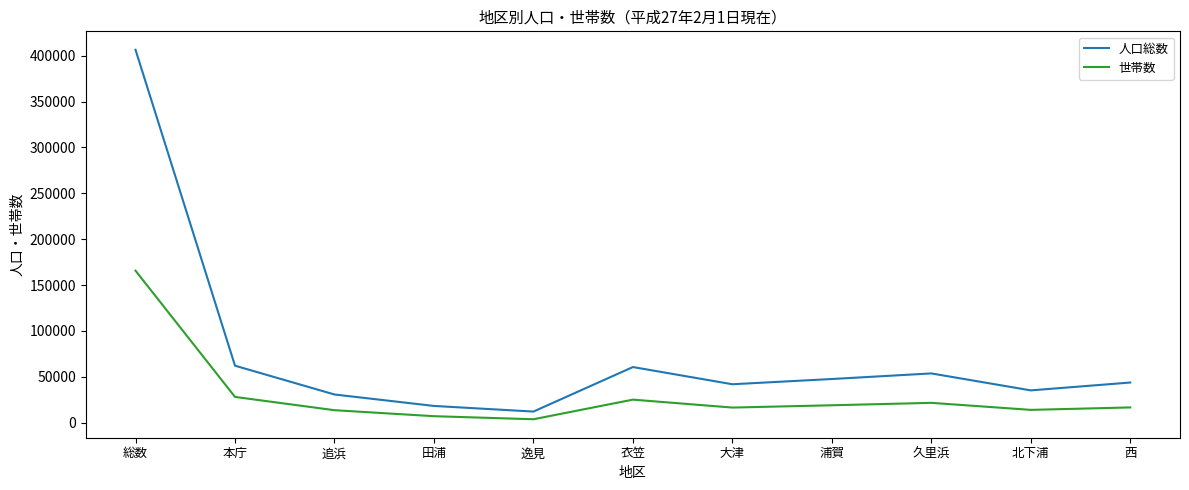

What is the spread (max minus min) of values at 逸見?

8367